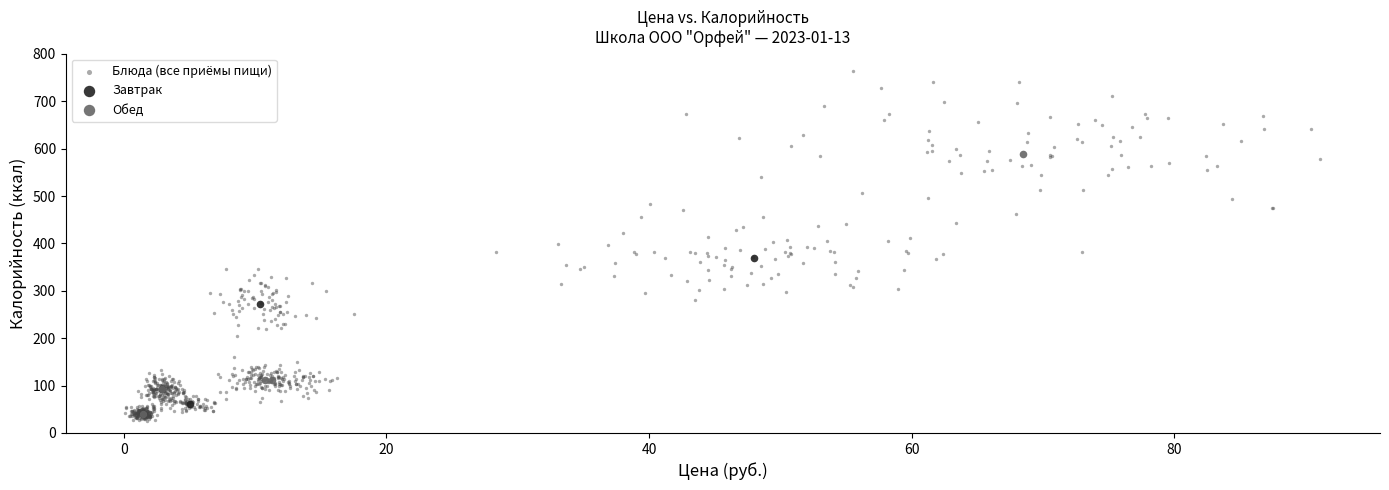

Which series has the widest spread of Y values?

Блюда (все приёмы пищи)